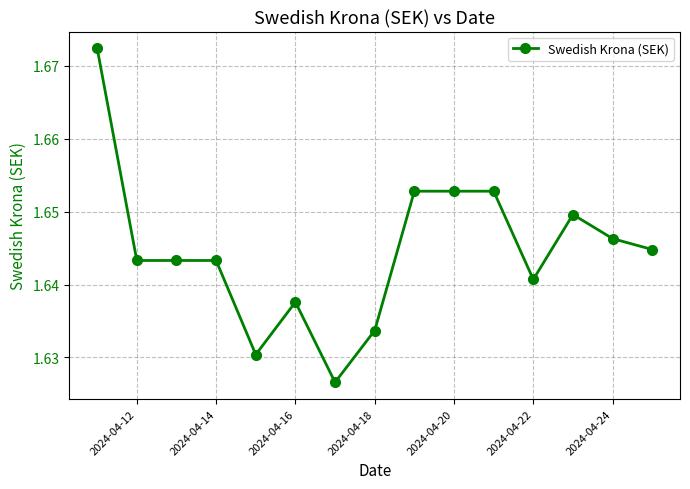

What is the sum of all values?

24.7